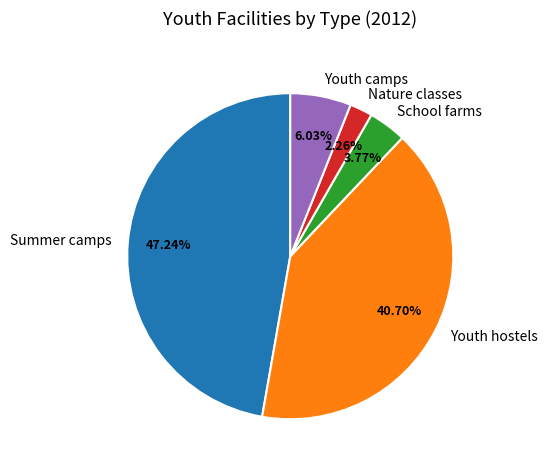

Is the sum of Nature classes and Youth camps greater than half?

No